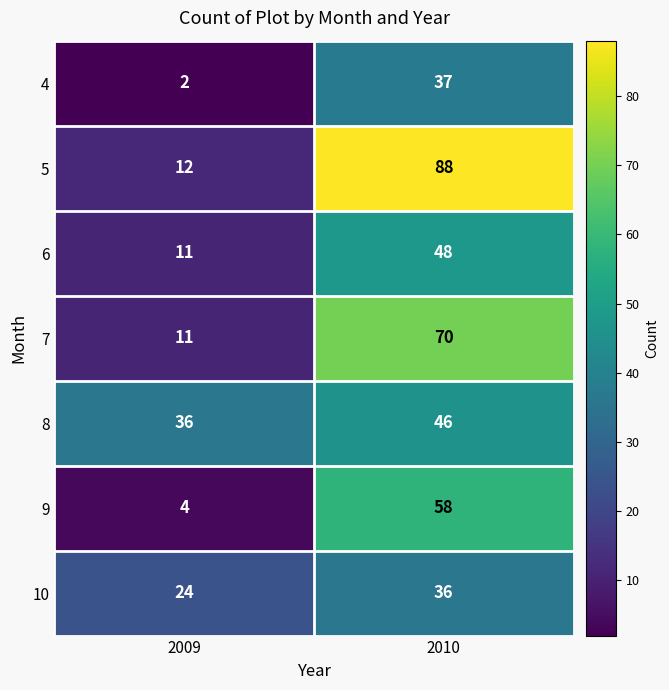

Which series has the largest total across all categories?

5